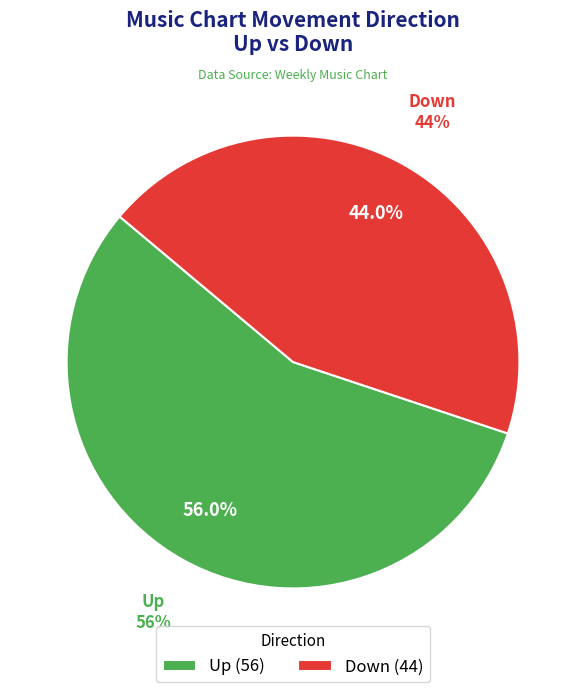

Approximately how many times larger is the value at Down compared to Up?

0.8